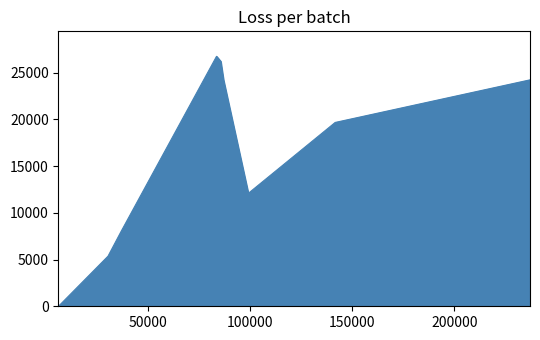

What is the difference between the values at 141612.0 and 85565.0?

6543